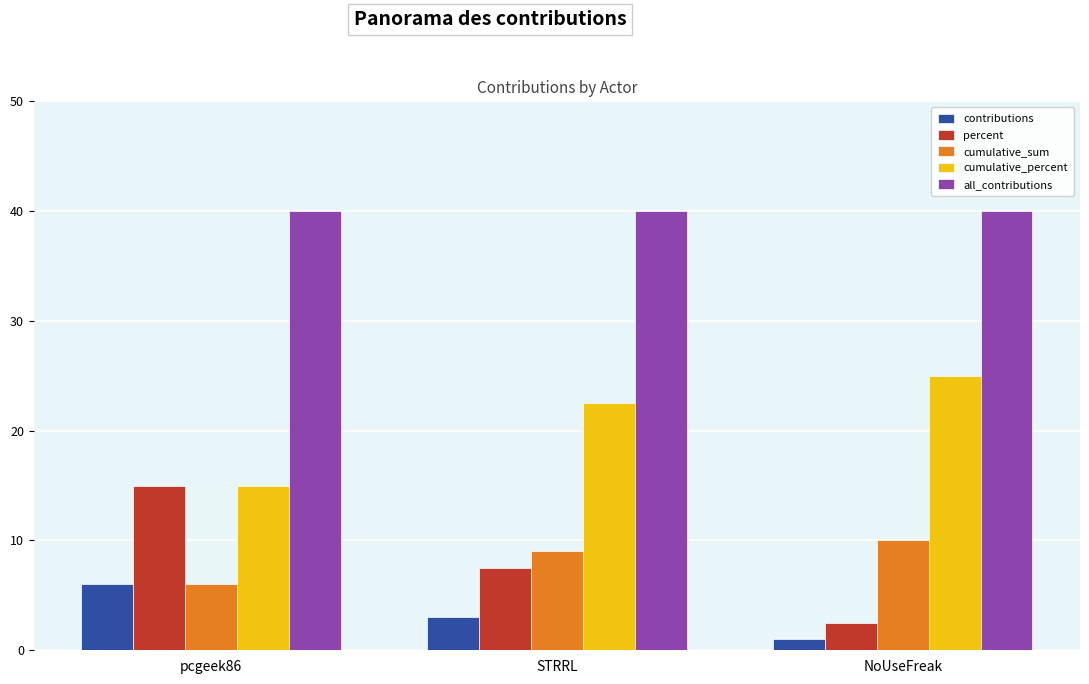

Count the number of categories in the chart.

3